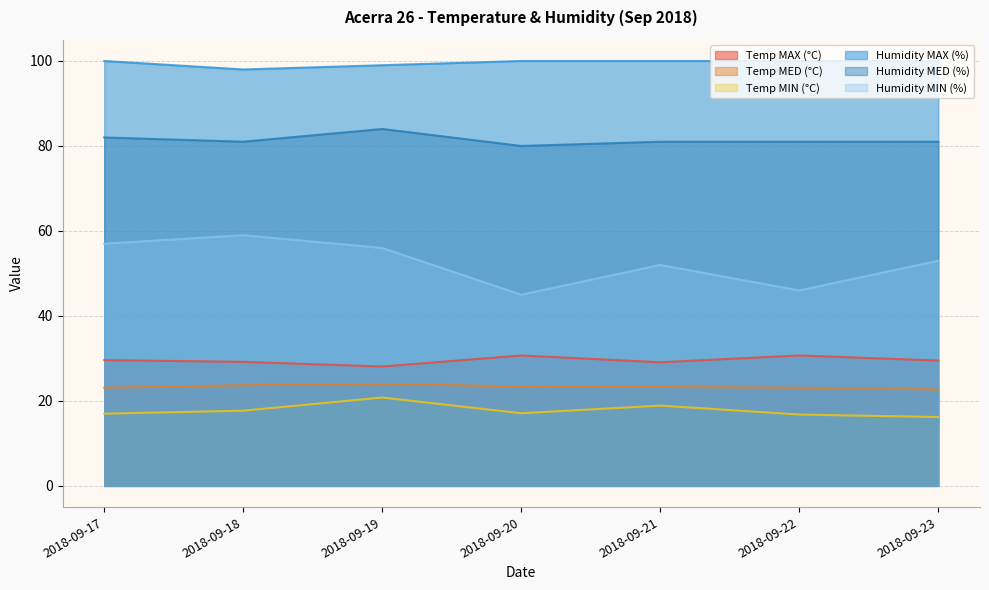

Does the chart display data point markers on the line(s)?

No